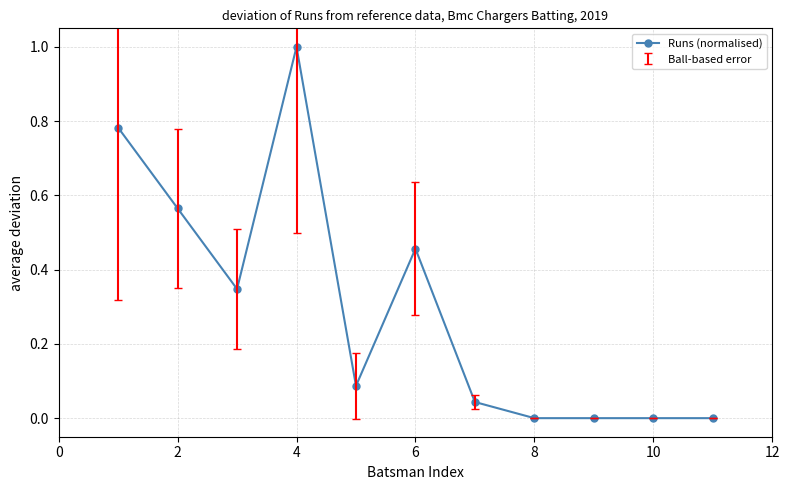

True or false: the data has more than 1 interior local peaks.

True